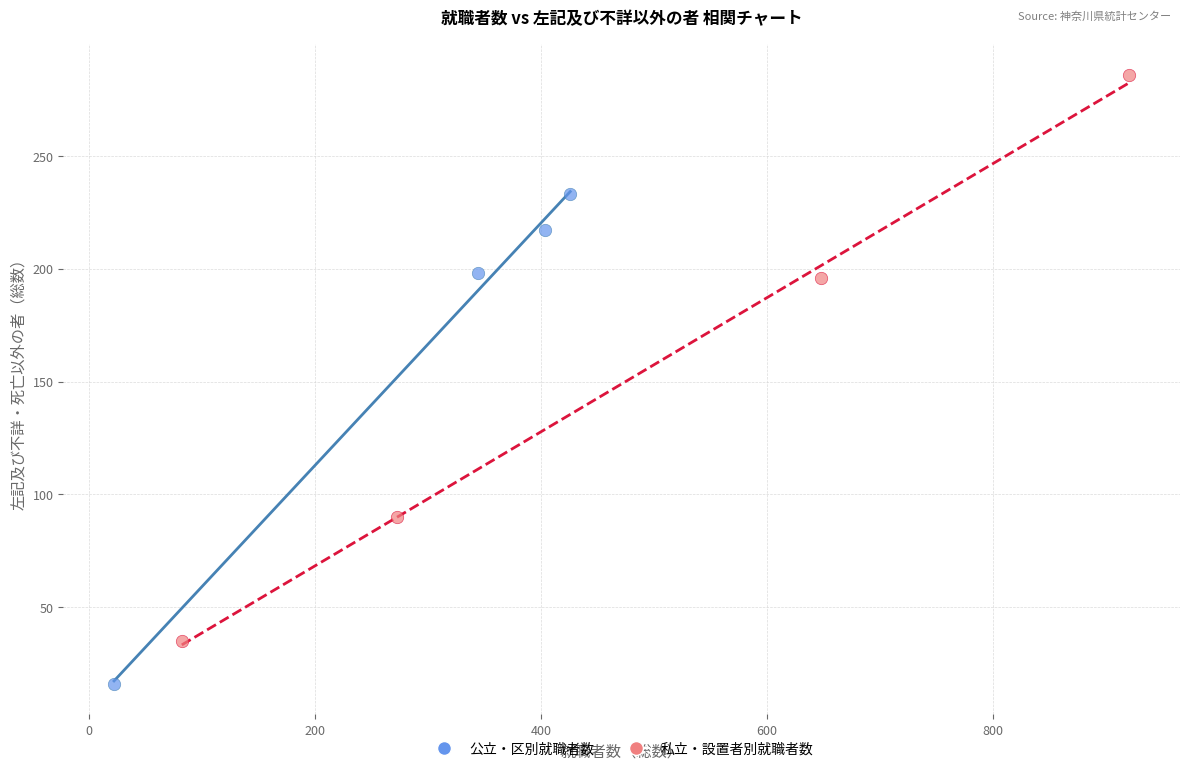

Which series reaches the minimum Y coordinate?

公立・区別就職者数